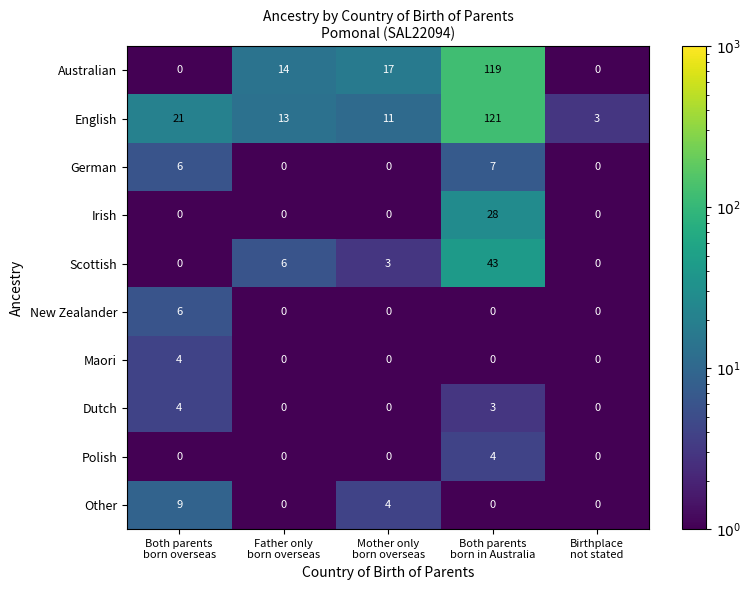

Which series has the widest spread of values?

Australian